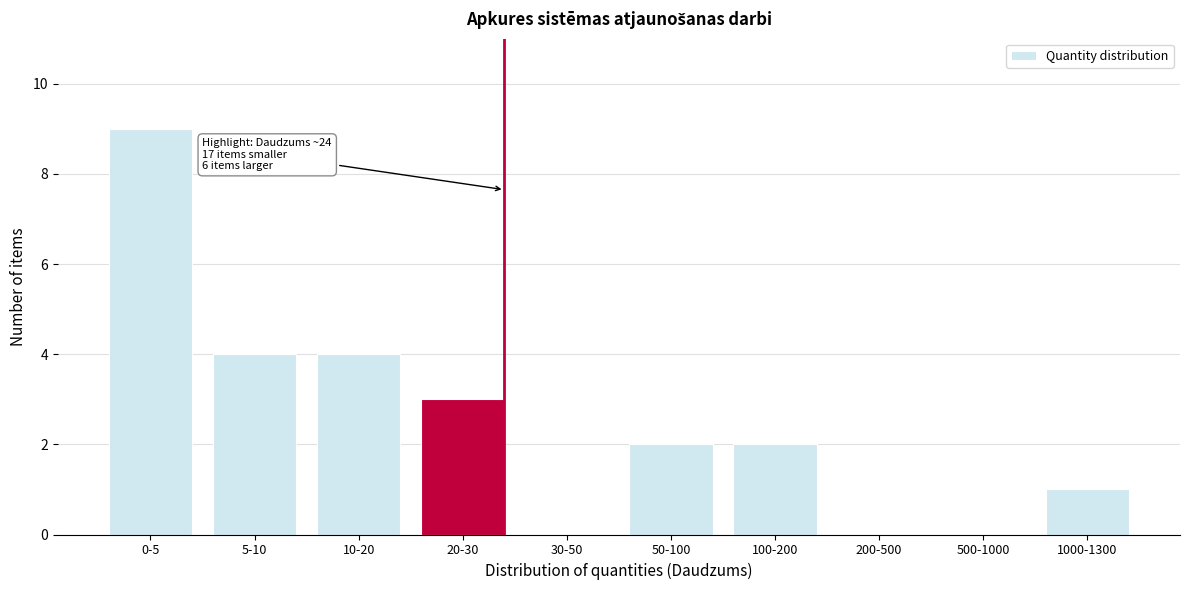

Reading left to right, extract all data points from this chart.

0-5=9	5-10=4	10-20=4	20-30=3	30-50=0	50-100=2	100-200=2	200-500=0	500-1000=0	1000-1300=1